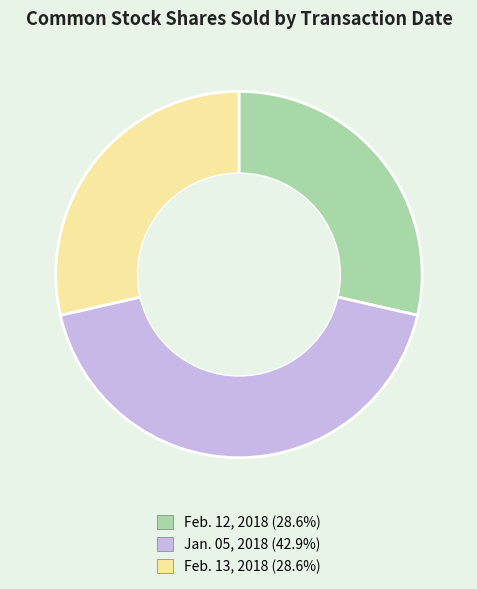

Does Feb. 12, 2018 represent more than half of the total?

No